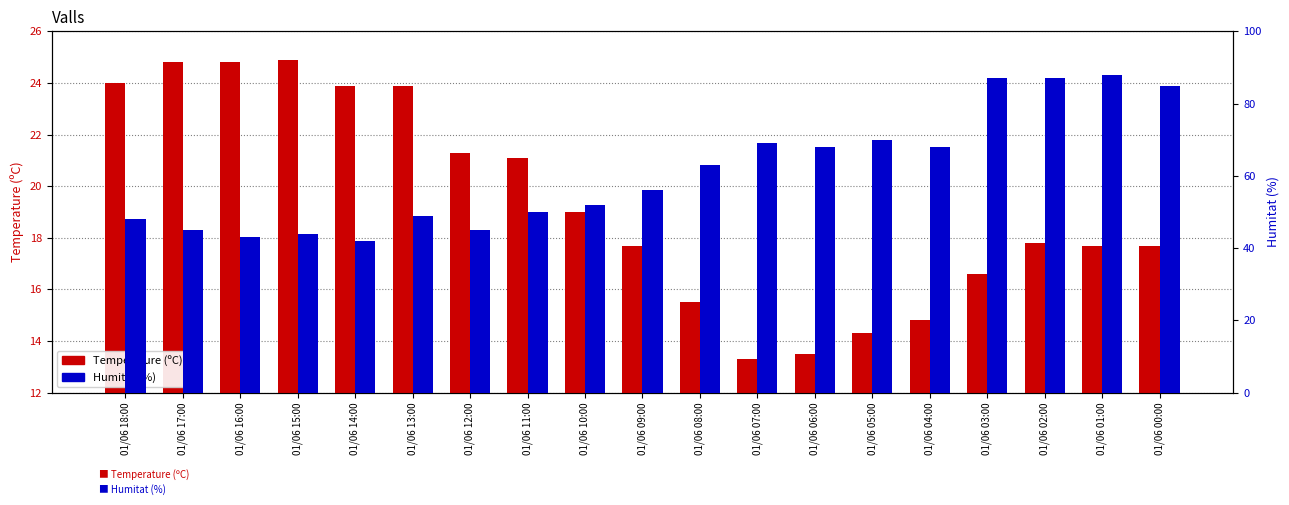

At which label does Humitat (%) first exceed 56?

01/06 08:00